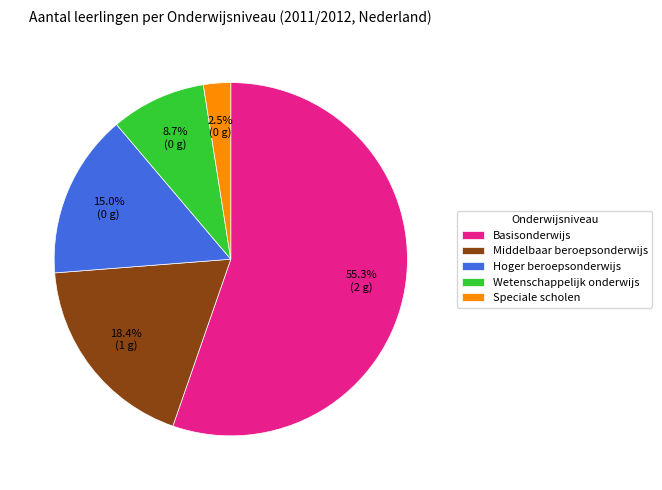

The Middelbaar beroepsonderwijs slice represents 13% of the pie. True or false?

False